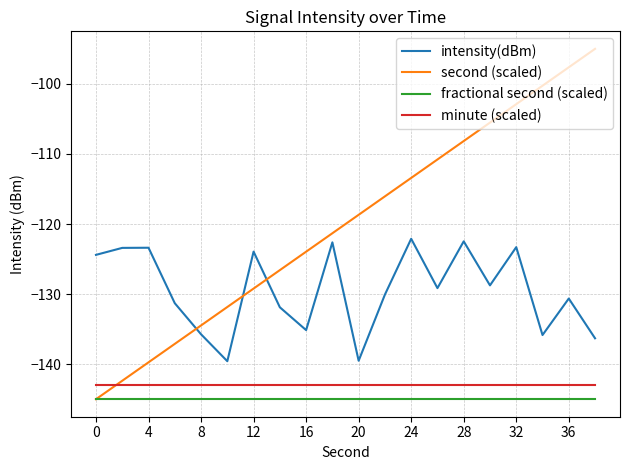

Which series has the widest spread of values?

second (scaled)